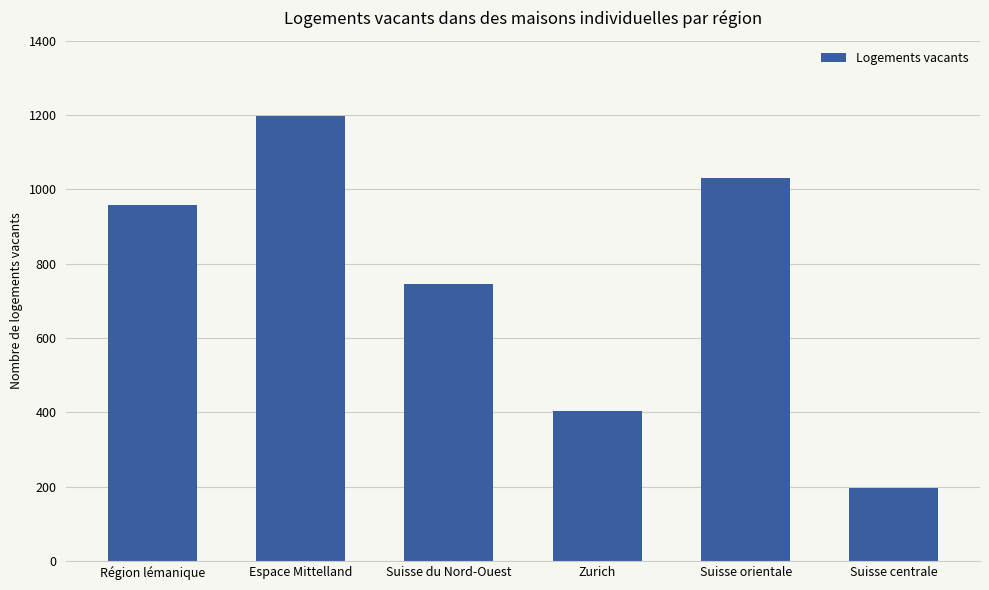

Reading right to left, transcribe all the data shown in this chart.

Suisse centrale=197	Suisse orientale=1032	Zurich=404	Suisse du Nord-Ouest=746	Espace Mittelland=1197	Région lémanique=957